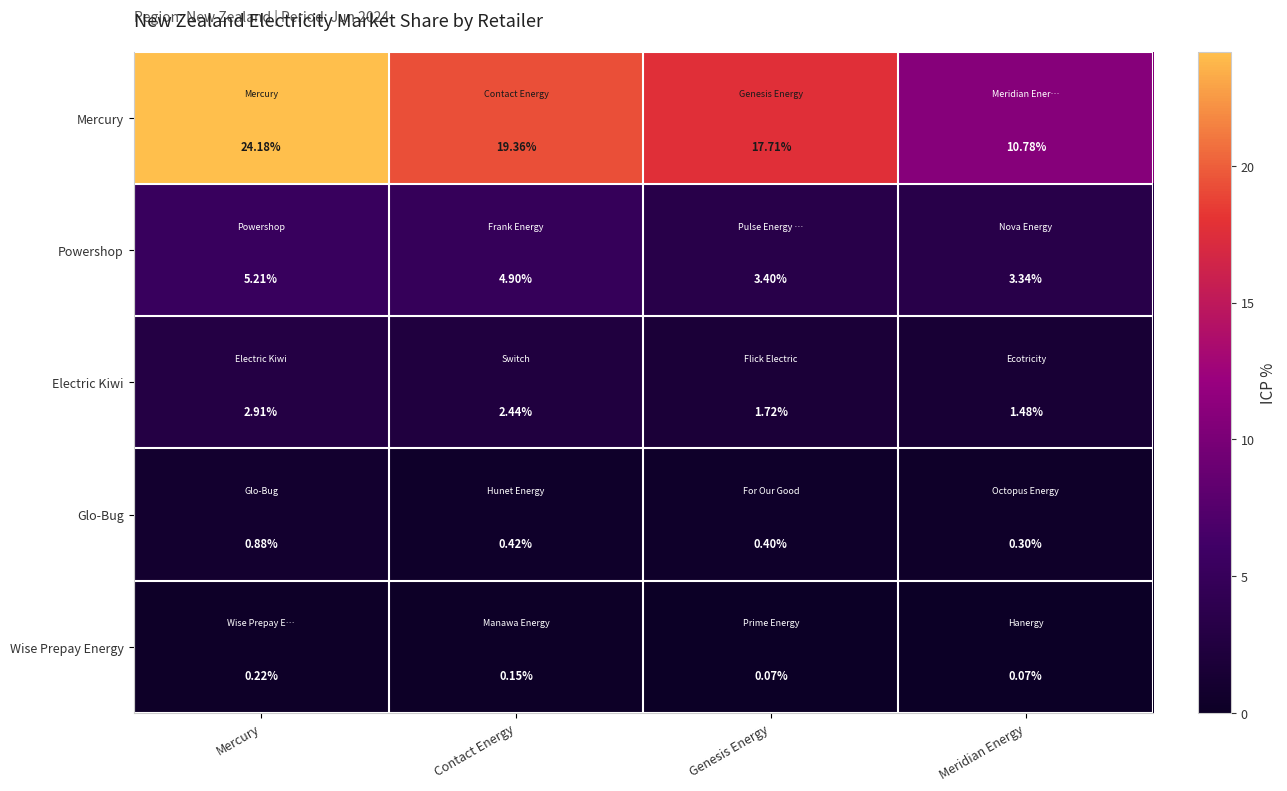

At which label is Glo-Bug closest to 0?

Meridian Energy